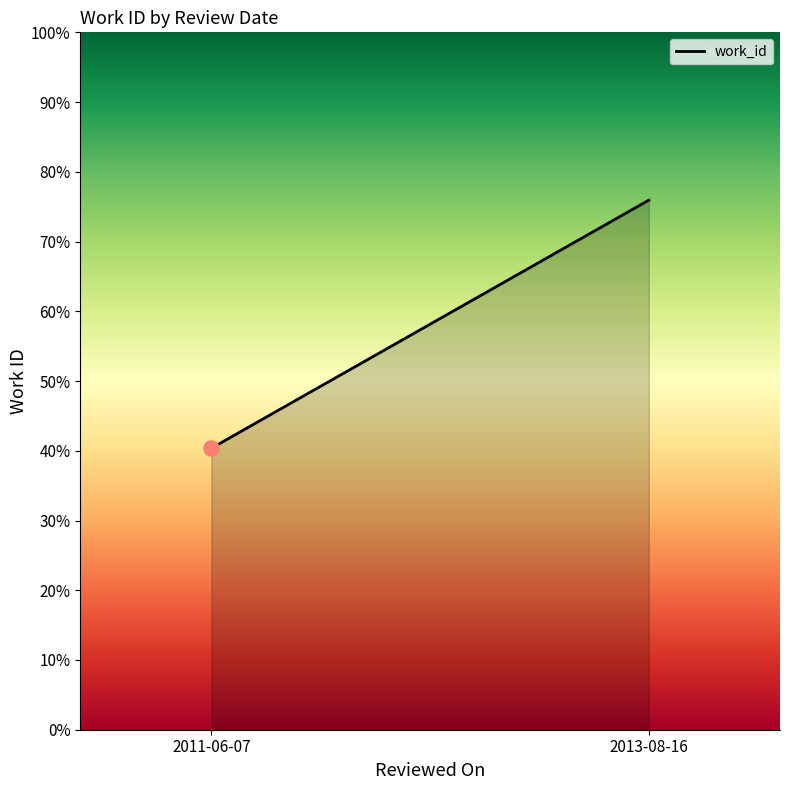

Which has a higher value, 2013-08-16 or 2011-06-07?

2013-08-16